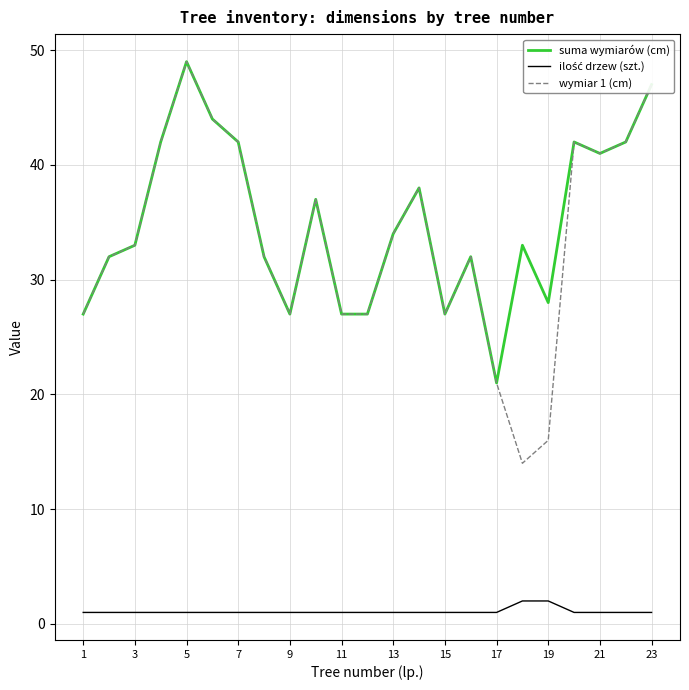

What is the highest value of the suma wymiarów (cm) series?

49